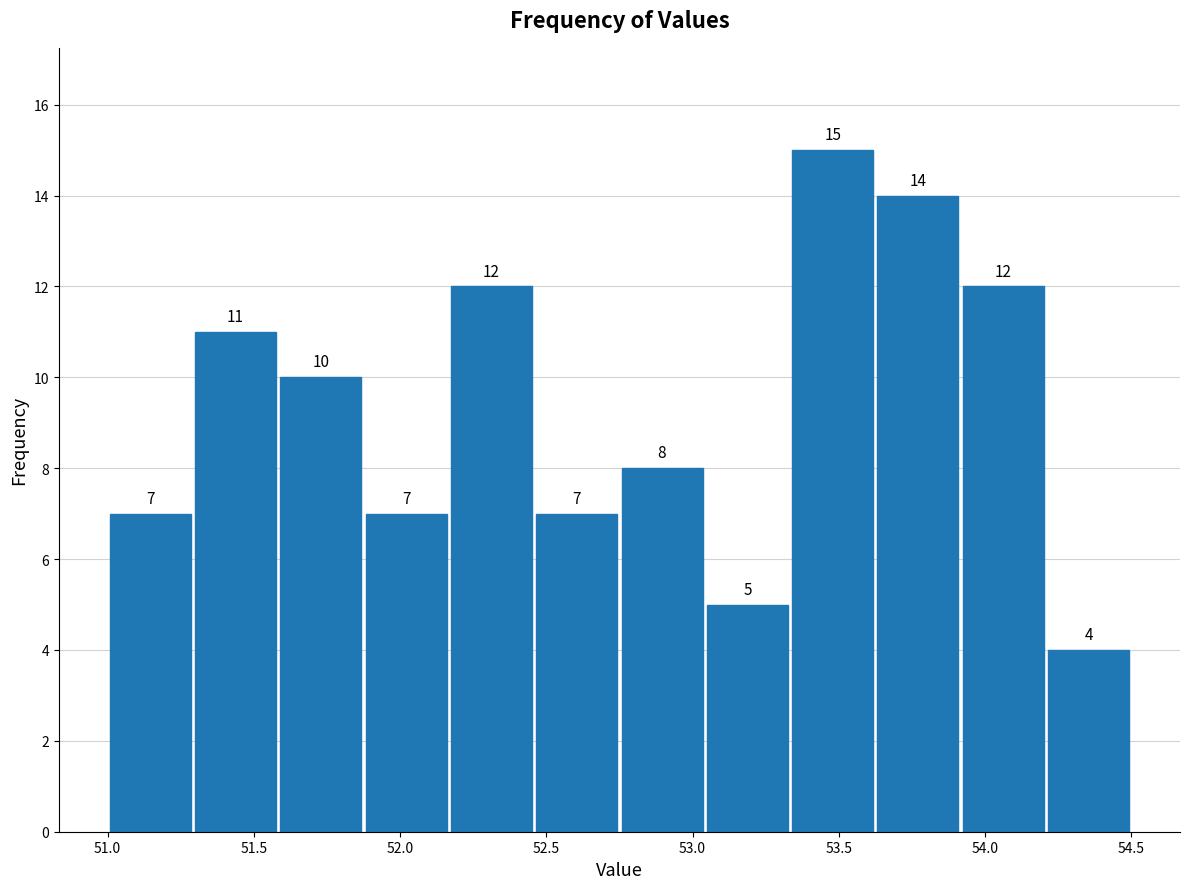

Reading left to right, transcribe this chart: for each bar, give the range it covers on the x-axis and its height. The bar edges are not printed on the chart, so give them approximately, as read against the axis.

51.00 to 51.30: 7
51.30 to 51.60: 11
51.60 to 51.90: 10
51.90 to 52.15: 7
52.15 to 52.45: 12
52.45 to 52.75: 7
52.75 to 53.05: 8
53.05 to 53.35: 5
53.35 to 53.65: 15
53.65 to 53.90: 14
53.90 to 54.20: 12
54.20 to 54.50: 4